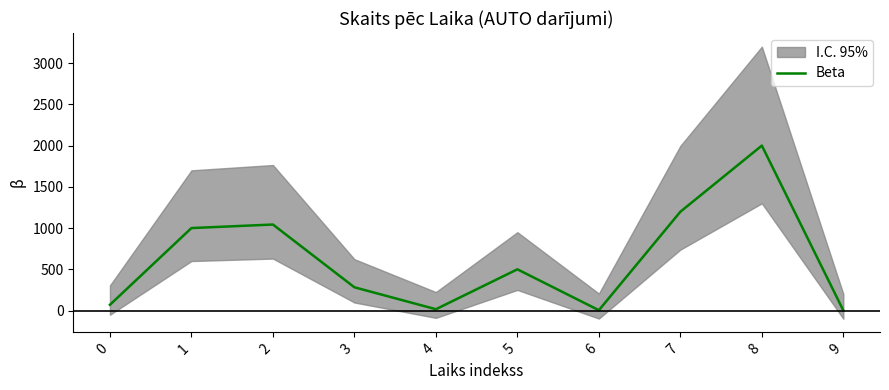

The chart shows a value of 70 at 0. True or false?

True